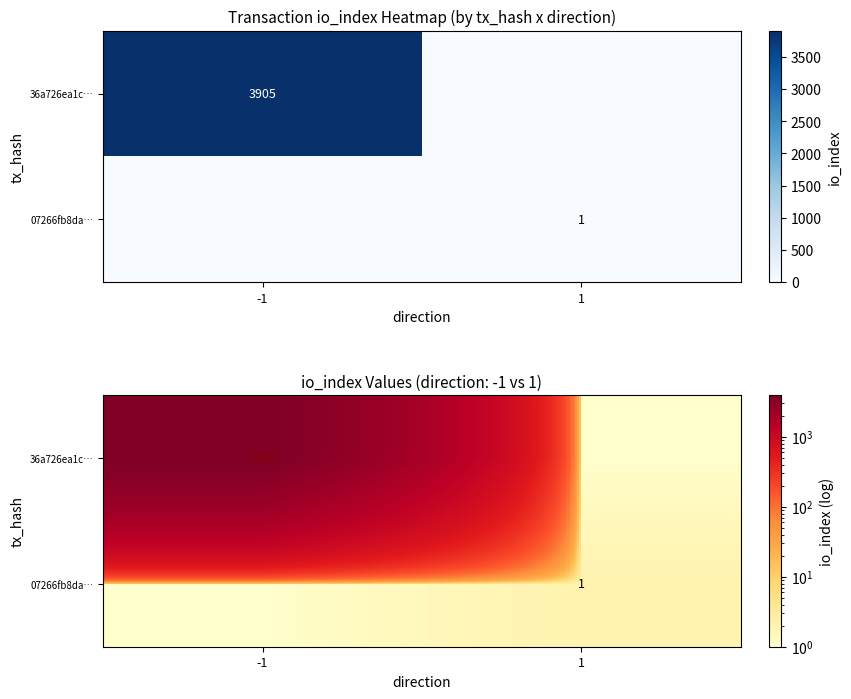

How many data points in 07266fb8da… are less than 2?

1